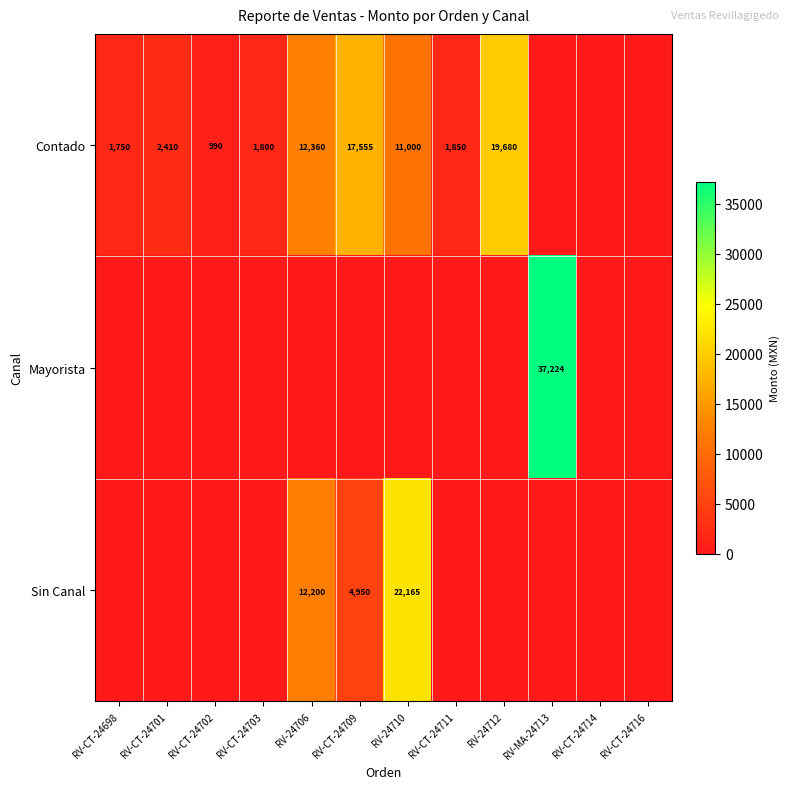

The Contado series shows 11000 at RV-24710. True or false?

True